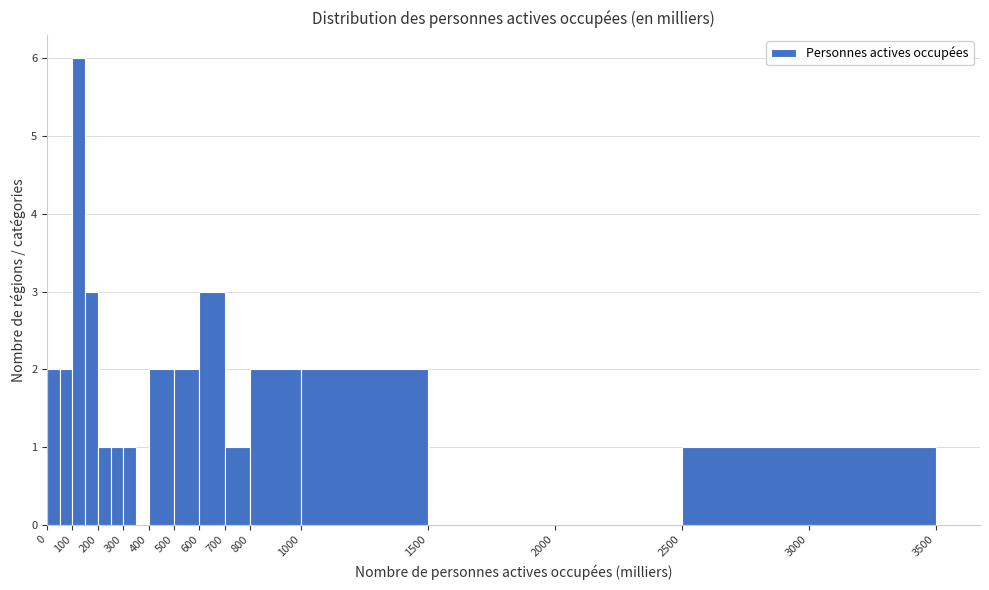

Over which range of the x-axis is the bar tallest?

100 to 150